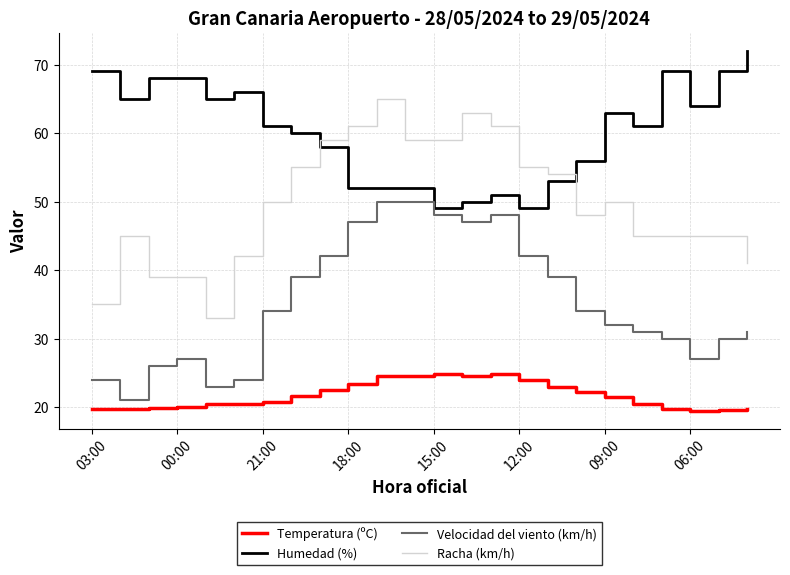

True or false: Racha (km/h) and Temperatura (ºC) cross at least once.

False